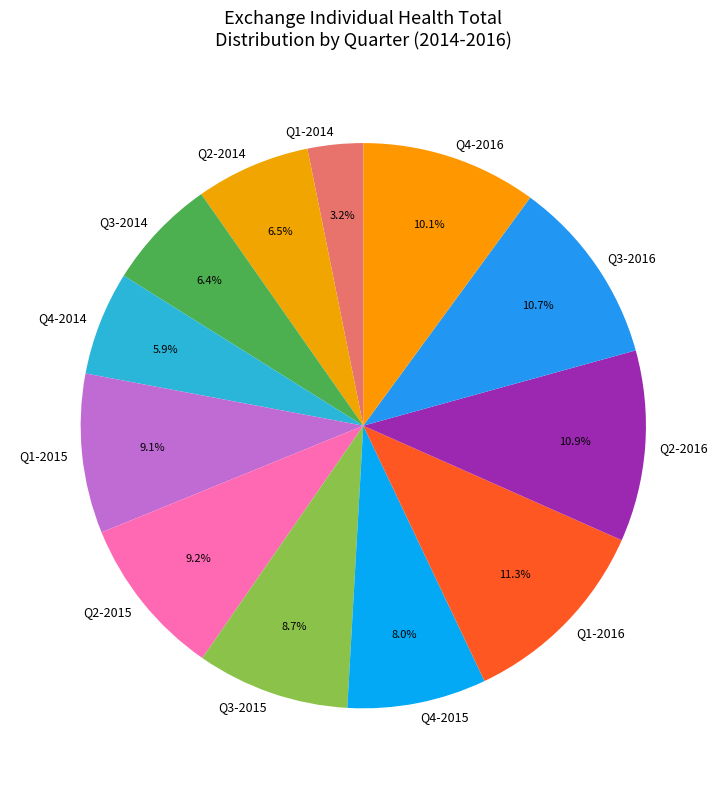

To the nearest percent, what is the difference between the Q4-2016 and Q1-2016 slice percentages?

1%